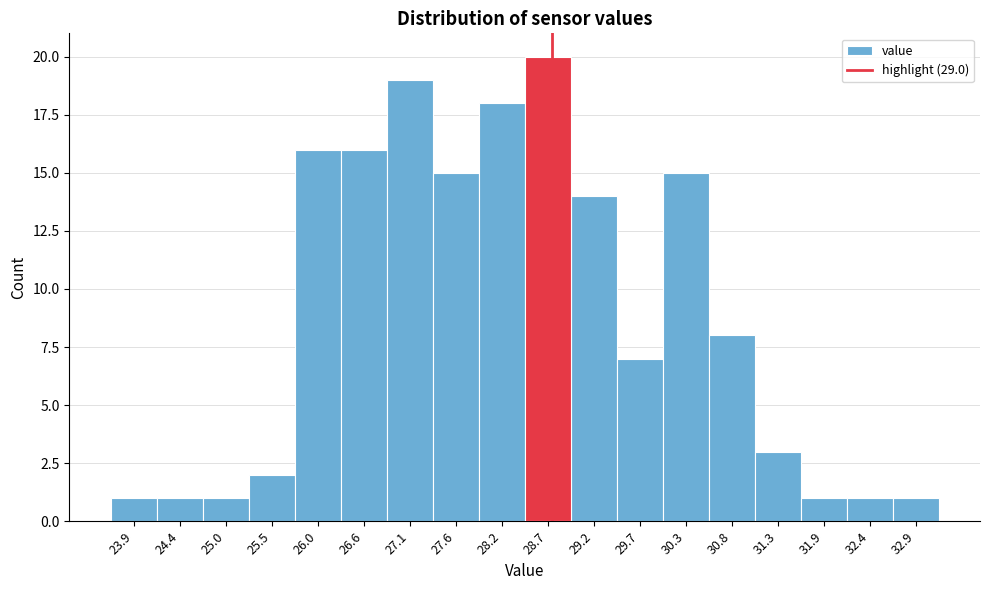

Reading left to right, extract all data points from this chart.

1	1	1	2	16	16	19	15	18	20	14	7	15	8	3	1	1	1